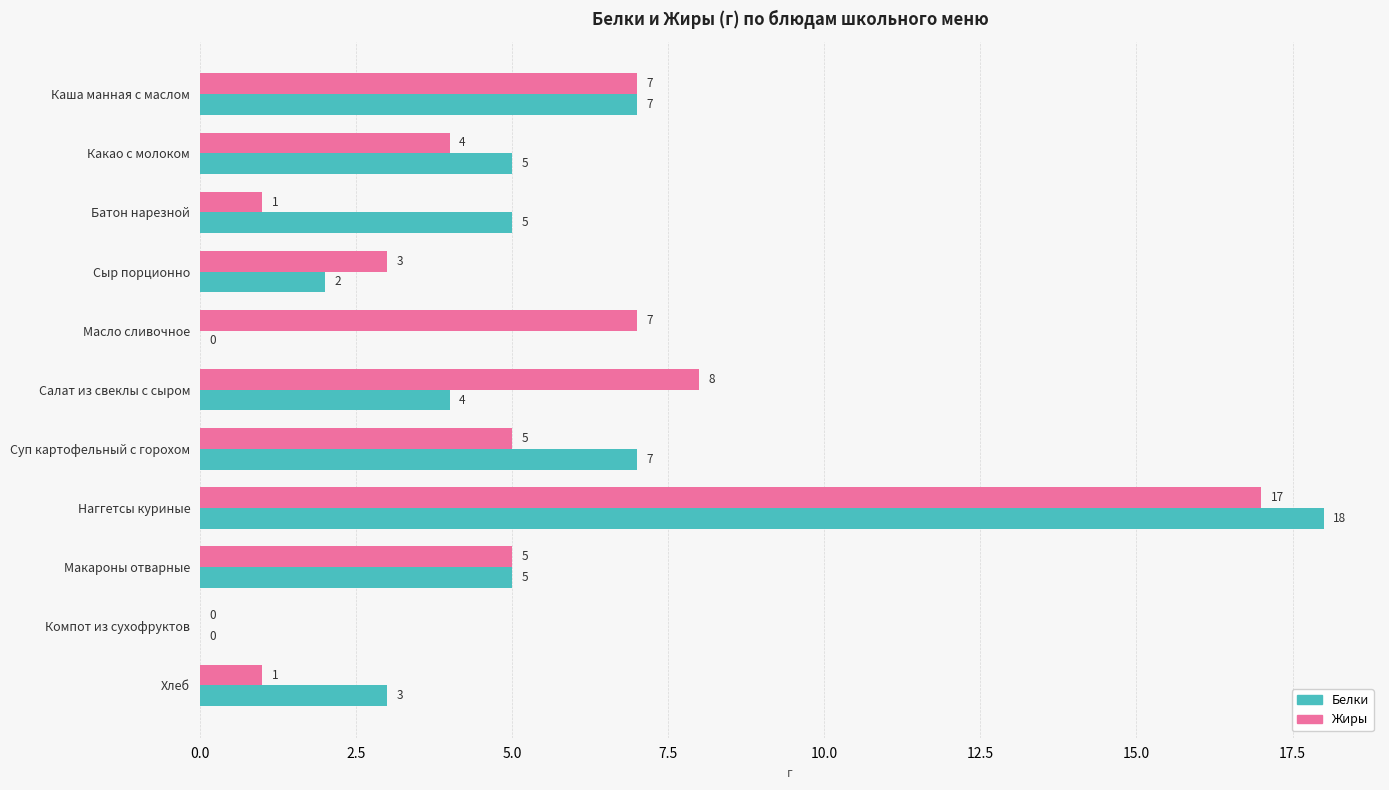

The value of Жиры at Батон нарезной is 2. True or false?

False